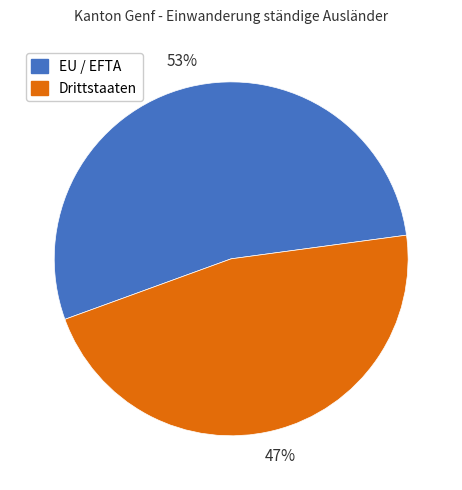

What is the ratio of the value at EU / EFTA to the value at Drittstaaten?

1.1